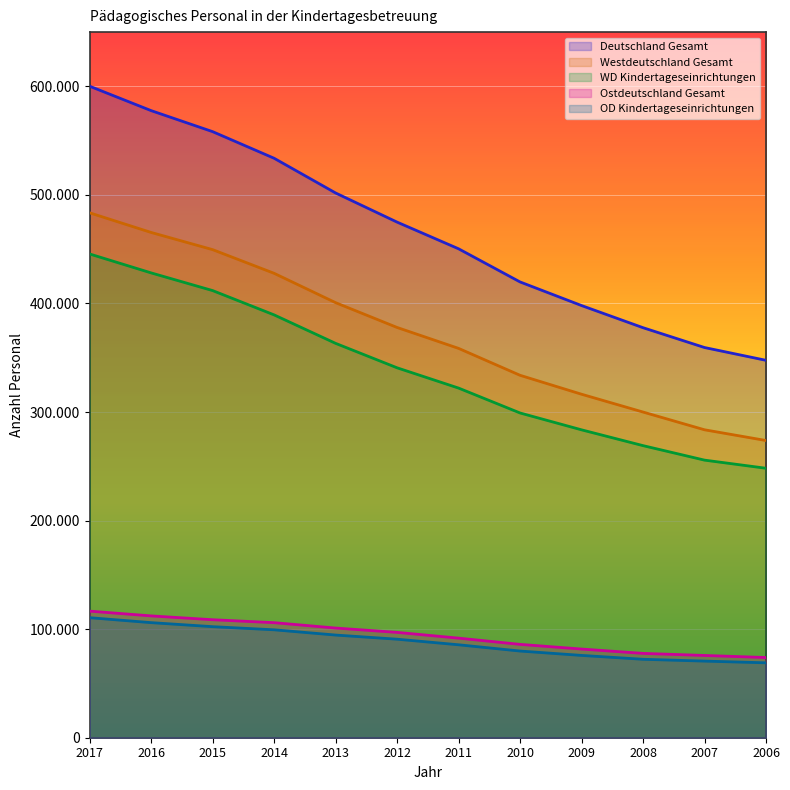

What is the difference between the maximum and minimum values in the OD Kindertageseinrichtungen series?

41570